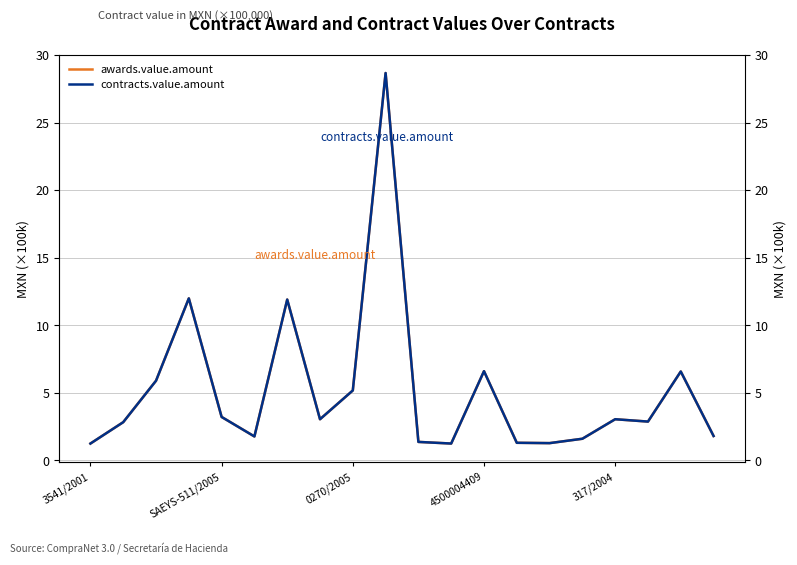

Reading left to right, what are all the values shown in this chart?

awards.value.amount: 1.2	2.8	5.9	12.0	3.2	1.8	11.9	3.0	5.2	28.7	1.4	1.2	6.6	1.3	1.3	1.6	3.0	2.9	6.6	1.8
contracts.value.amount: 1.2	2.8	5.9	12.0	3.2	1.8	11.9	3.0	5.2	28.7	1.4	1.2	6.6	1.3	1.3	1.6	3.0	2.9	6.6	1.8